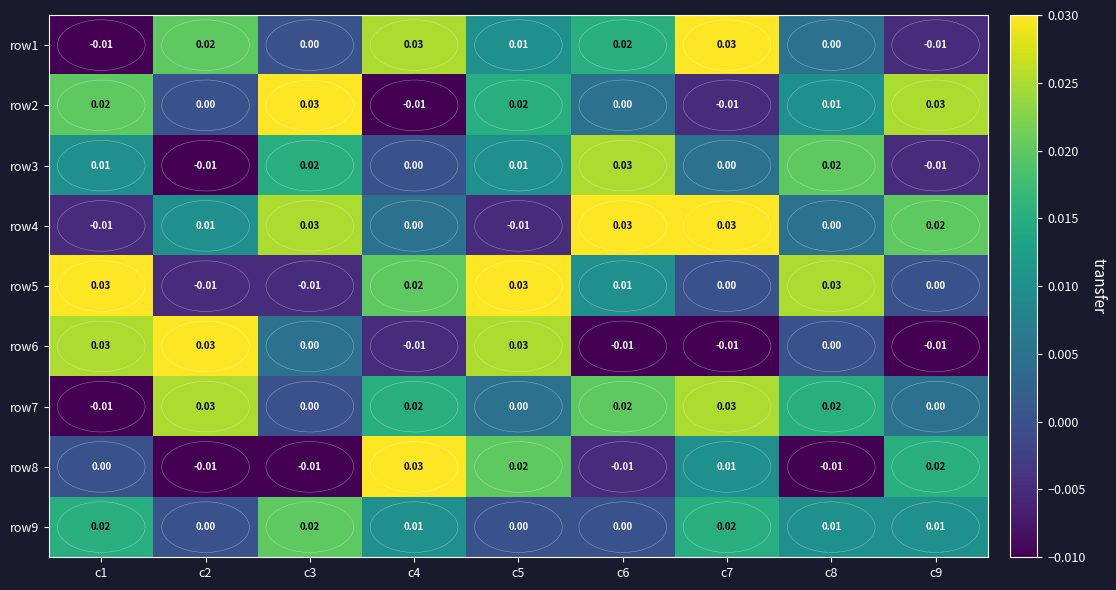

Is the value of row6 at c4 greater than the value of row7 at c6?

No